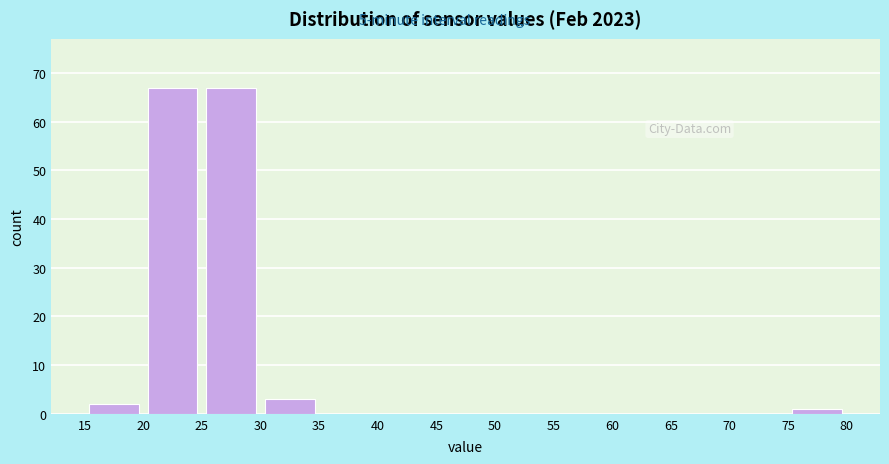

Reading left to right, list every bar in this chart as the range it spans on the x-axis followed by its height. The values are not printed on the chart, so give them approximately, as read against the axis.

15 to 20: 2
20 to 25: 67
25 to 30: 67
30 to 35: 3
35 to 40: 0
40 to 45: 0
45 to 50: 0
50 to 55: 0
55 to 60: 0
60 to 65: 0
65 to 70: 0
70 to 75: 0
75 to 80: 1